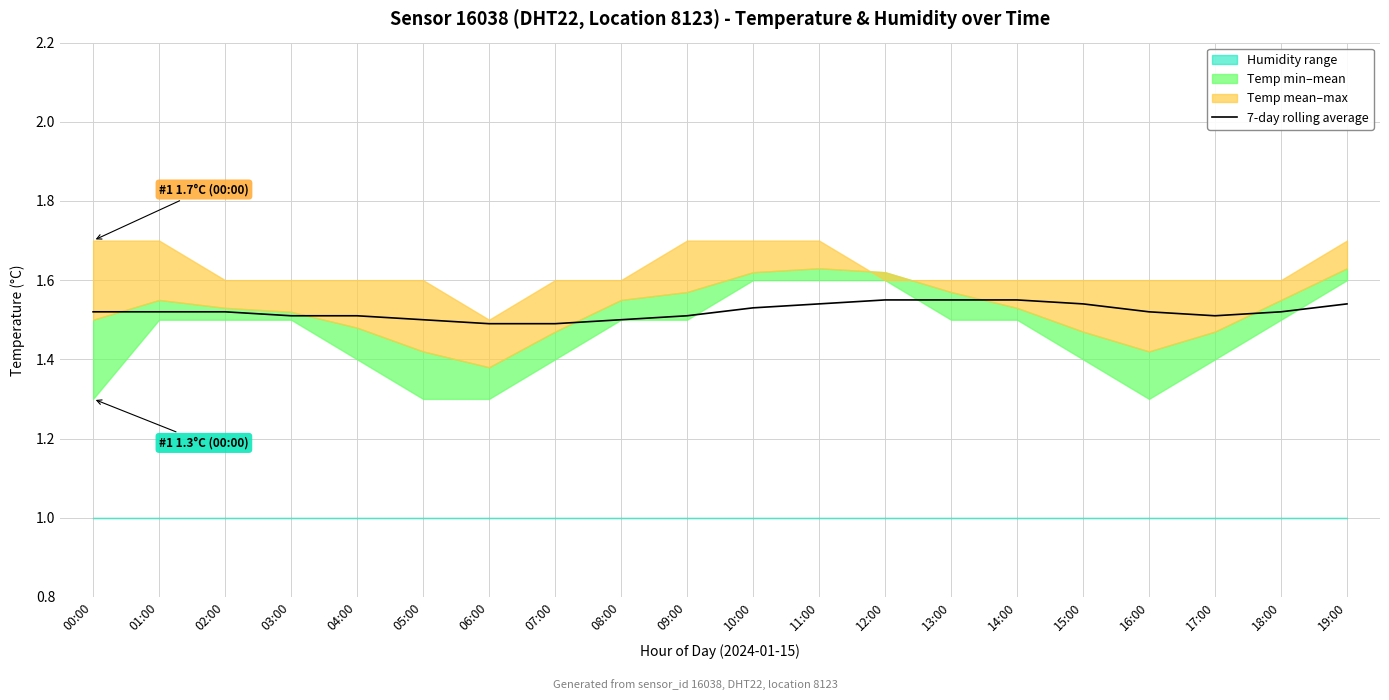

The 7-day rolling average series shows 0.5 at 02:00. True or false?

False